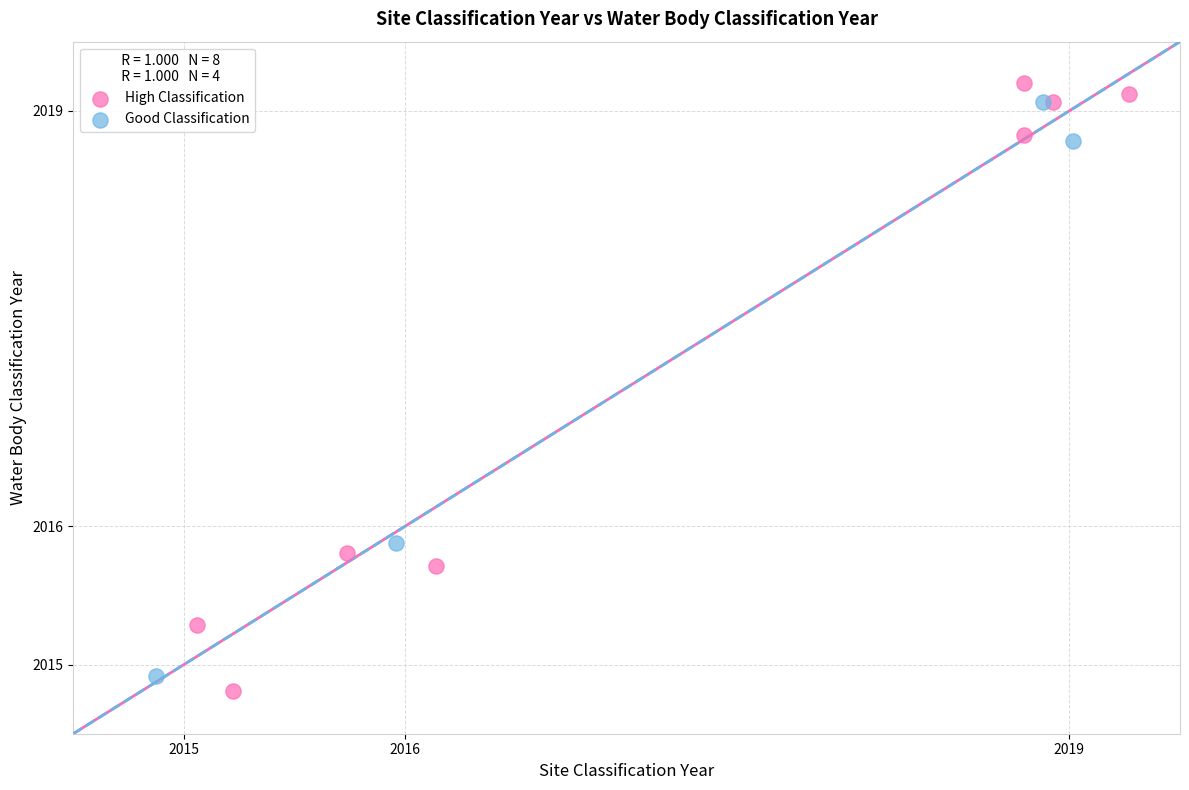

Which series has the largest Y range (max minus min)?

High Classification